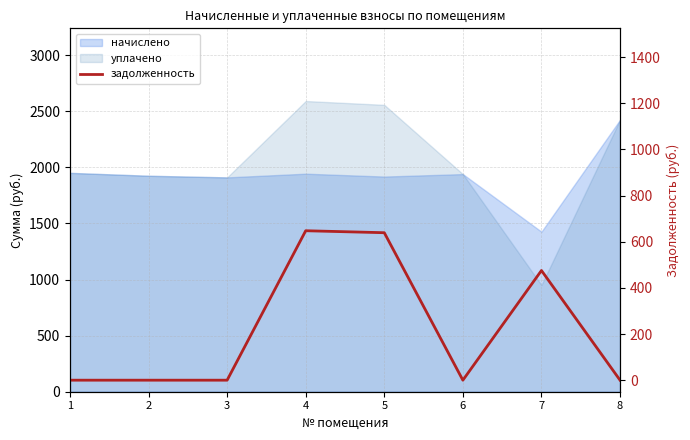

How many lines are shown in the chart?

1